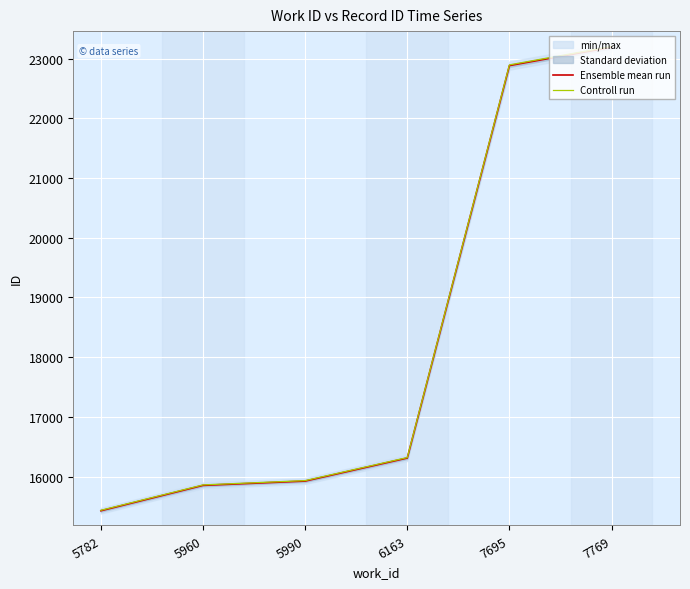

What is the sum of the Controll run values at 5960 and 5782?

31296.6